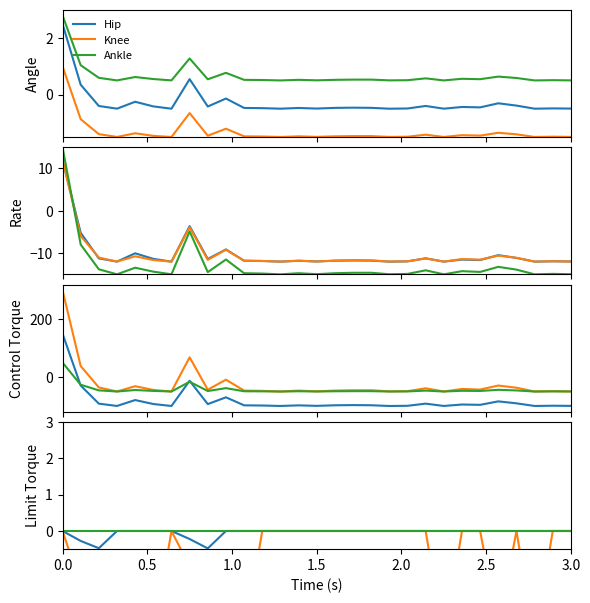

Does the chart display data point markers on the line(s)?

No